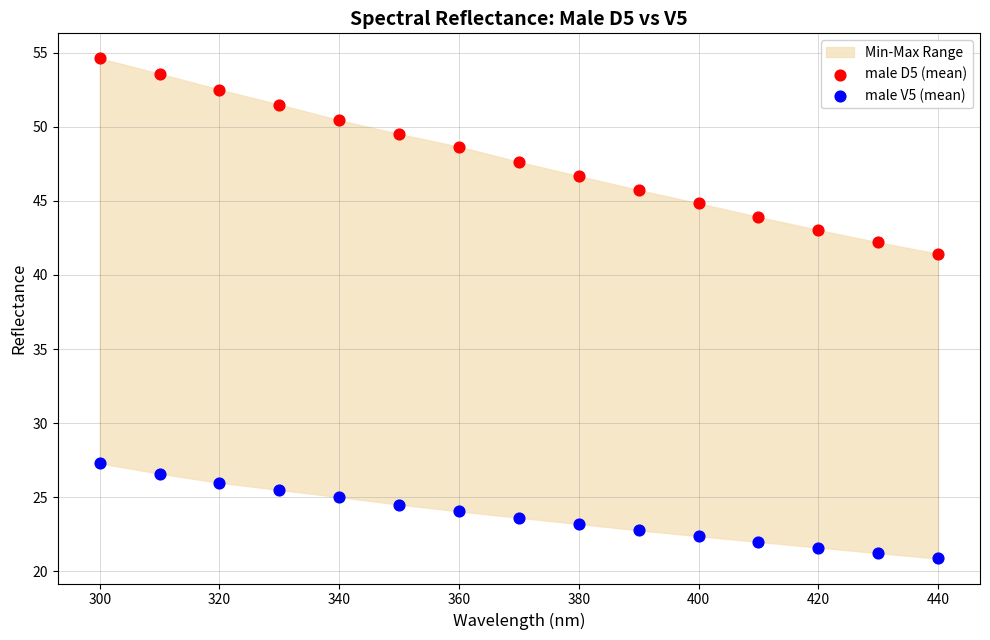

Which series contains the highest Y value?

male D5 (mean)